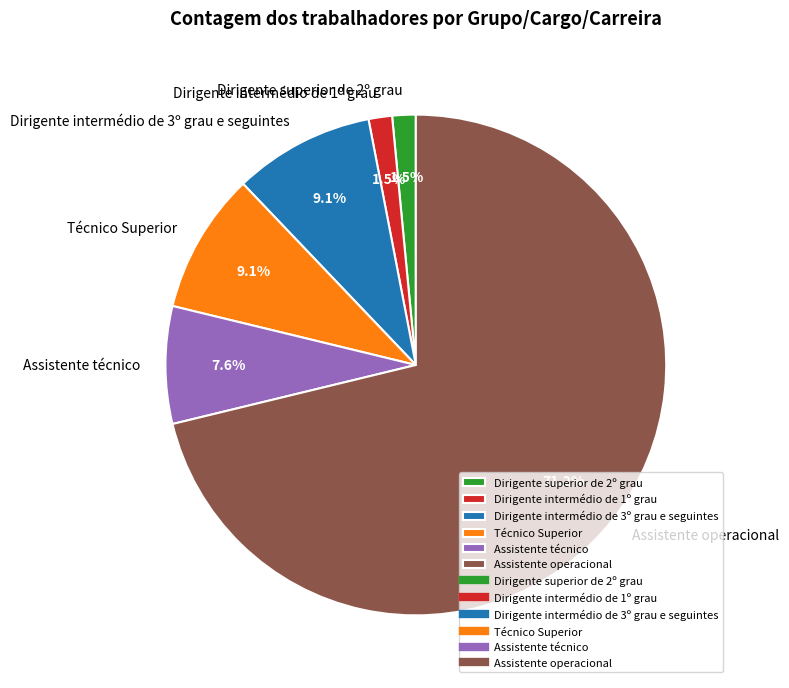

Which has a higher value, Assistente operacional or Técnico Superior?

Assistente operacional